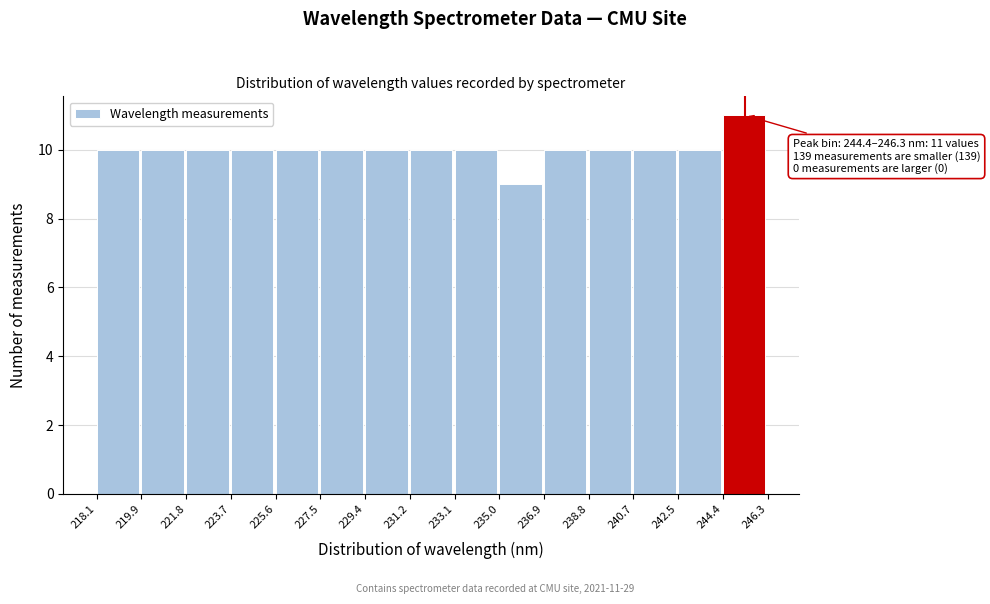

Over which range of the x-axis is the bar tallest?

244.4 to 246.3